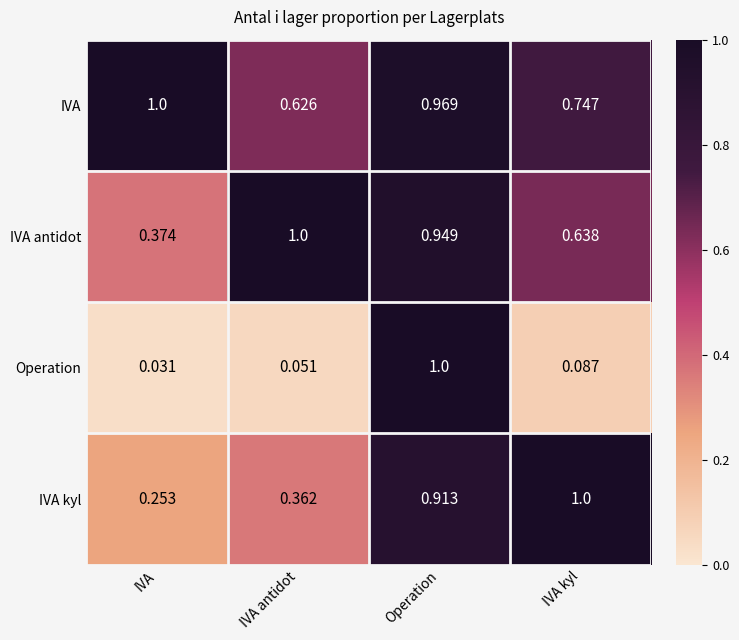

Which series has the widest spread of values?

Operation